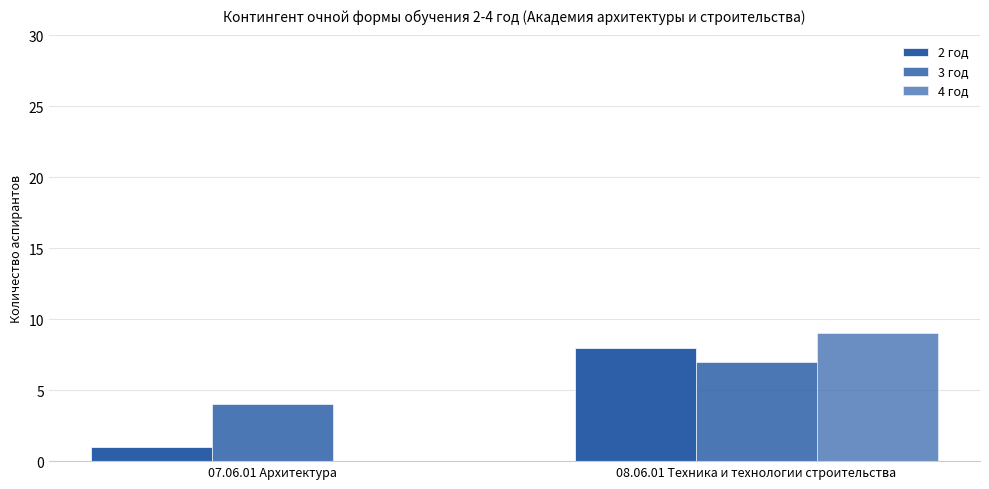

Reading right to left, extract all data points from this chart.

2 год: 8	1
3 год: 7	4
4 год: 9	0